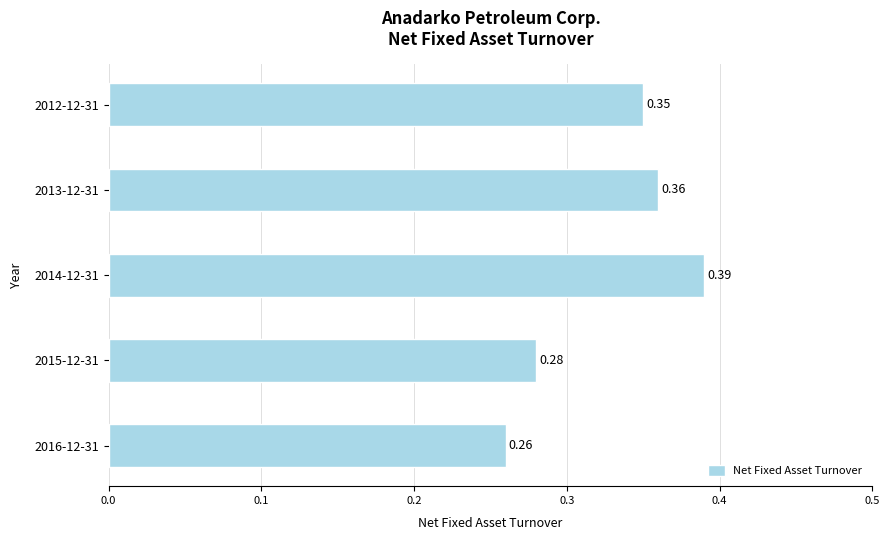

How many bars are there in total?

5